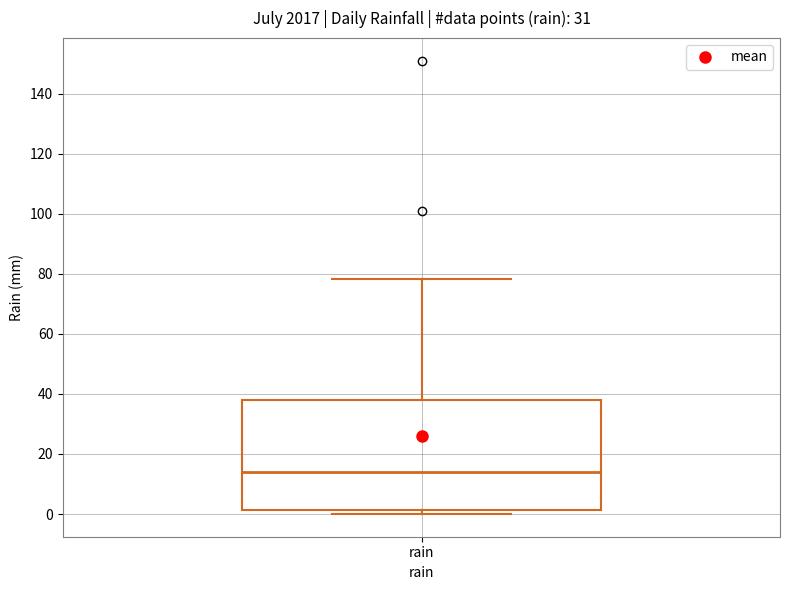

Read this box plot against the y-axis: the position of the median line, the range covered by the box, and the ends of both whiskers. The values are not printed on the chart, so give them approximately, as read against the axis.

median 14, box 2 to 38, whiskers 0 to 78